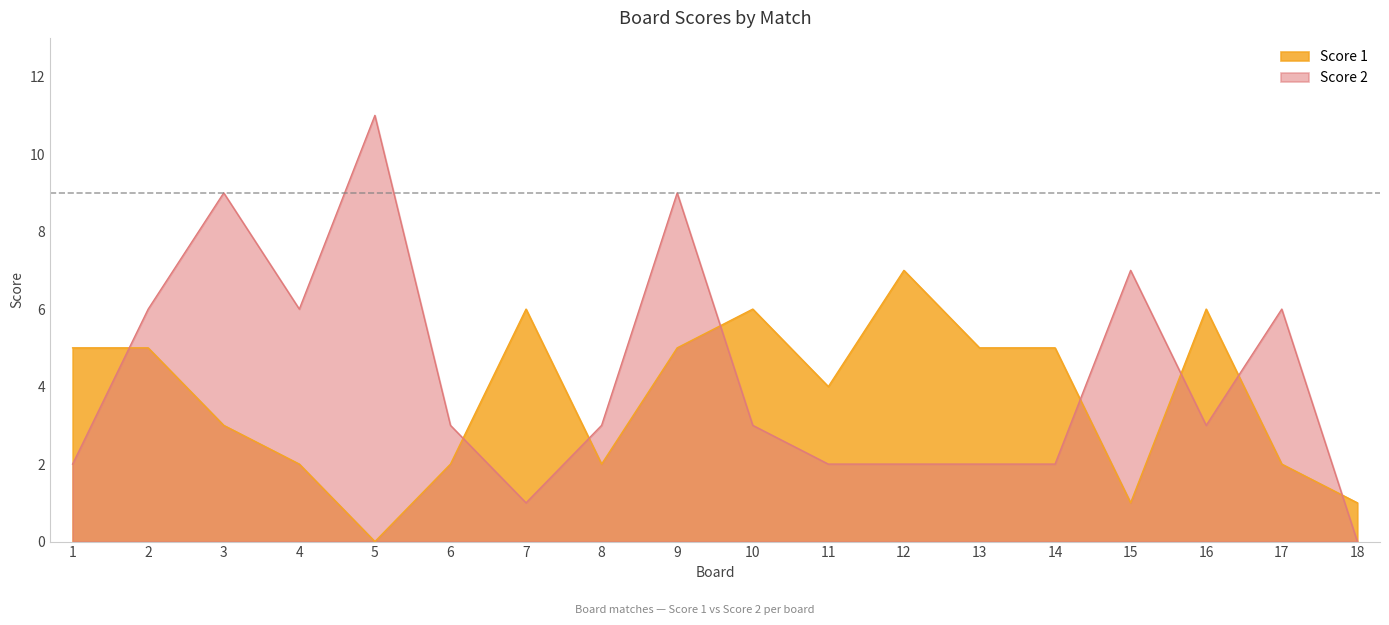

How many data points in Score 2 are less than 3?

7